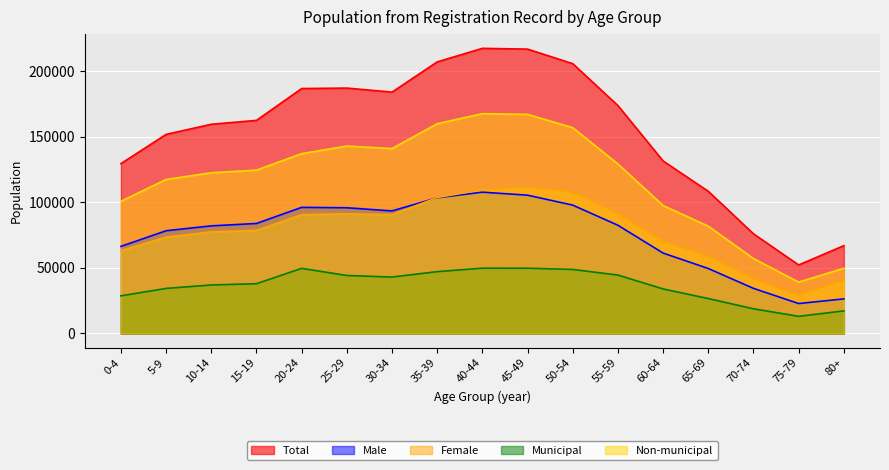

The Municipal series shows 21308 at 25-29. True or false?

False